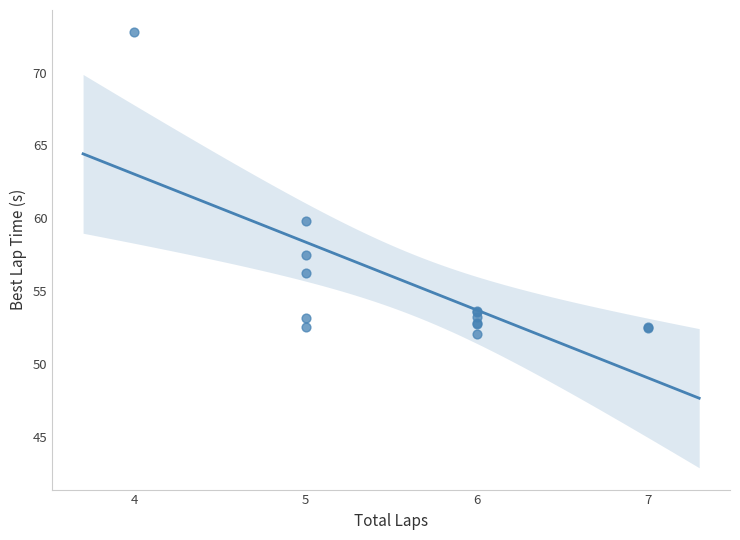

What Y value in the scatter plot is closest to 62?

59.8